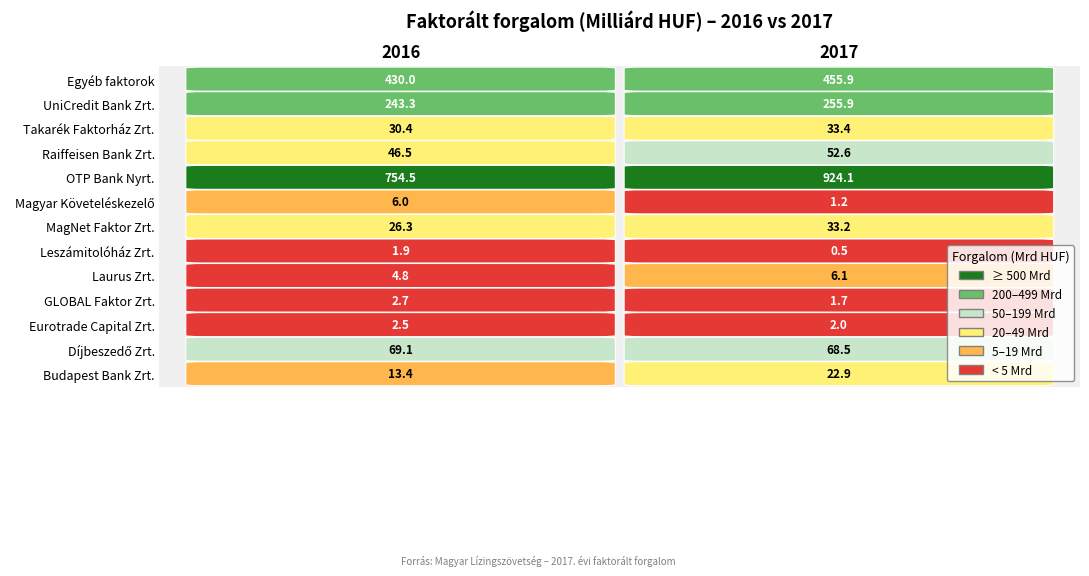

True or false: MagNet Faktor Zrt. has a value of 48.4 at 1.

False